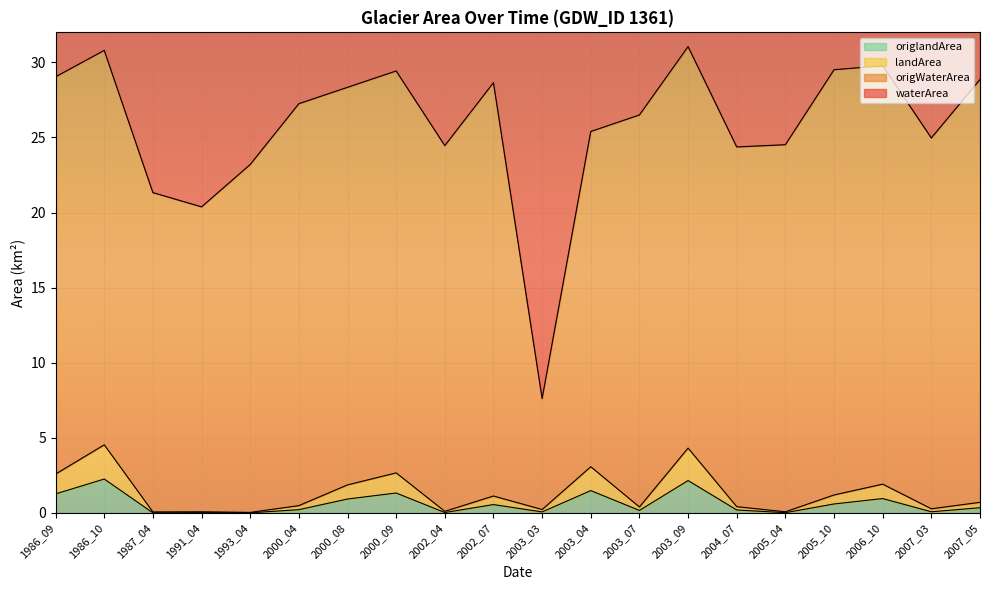

What is the total value across all series at 1991_04?

49.5